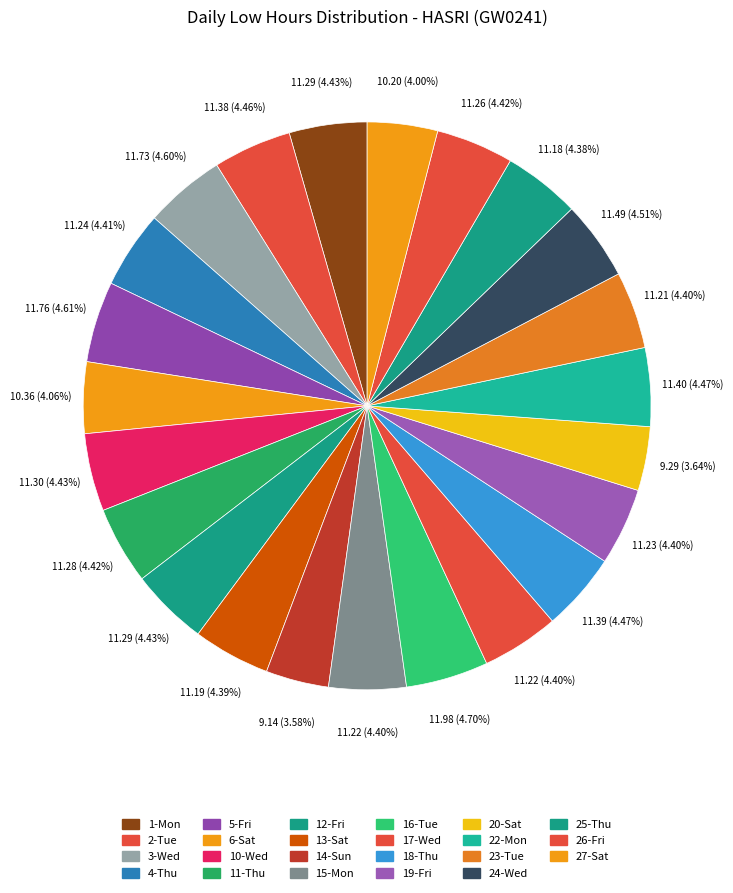

How many slices are in this pie chart?

23